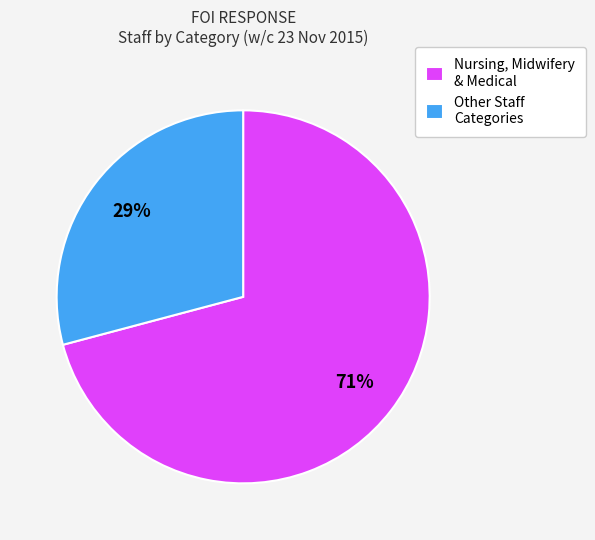

True or false: Nursing, Midwifery & Medical accounts for 71% of the total.

True